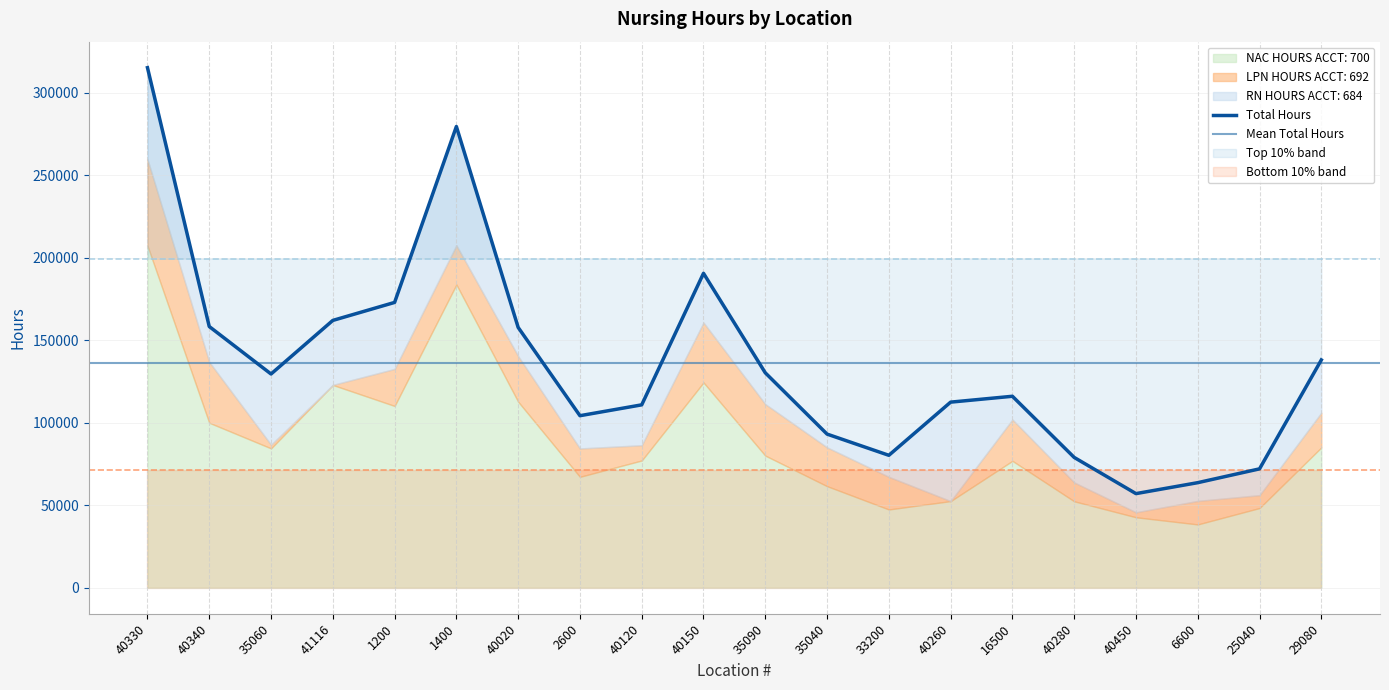

What is the value of the LPN HOURS ACCT: 692 point at the 15th from the left?

25056.0